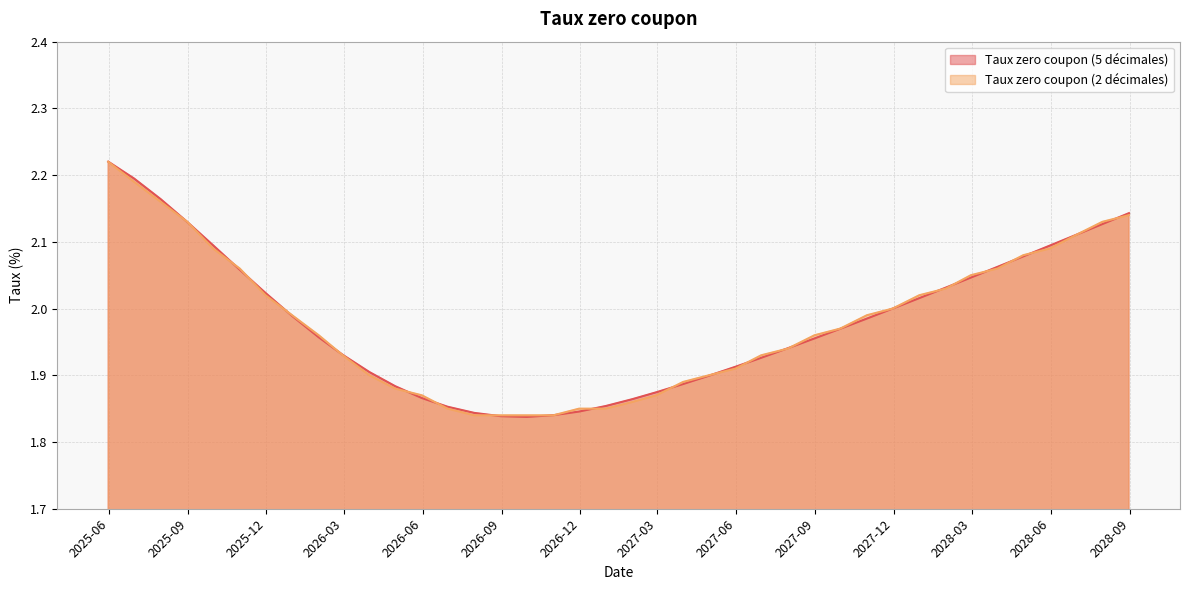

How many intersections are there between Taux zero coupon (5 décimales) and Taux zero coupon (2 décimales)?

24